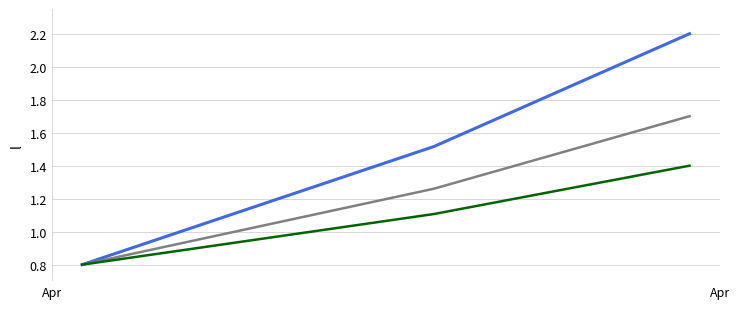

What is the minimum value shown in the chart?

0.8